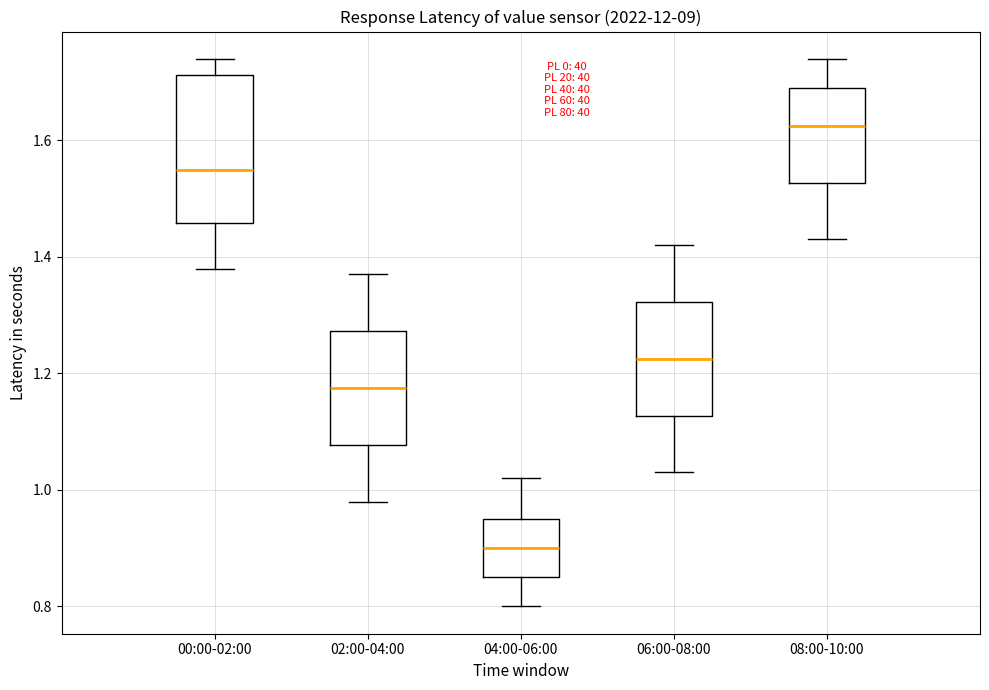

Reading left to right, read every box against the y-axis: the position of its median line, the range the box covers, and the ends of its whiskers. The values are not printed on the chart, so give them approximately, as read against the axis.

00:00-02:00: median 1.56, box 1.46 to 1.72, whiskers 1.38 to 1.74
02:00-04:00: median 1.18, box 1.08 to 1.28, whiskers 0.98 to 1.38
04:00-06:00: median 0.90, box 0.86 to 0.96, whiskers 0.80 to 1.02
06:00-08:00: median 1.22, box 1.12 to 1.32, whiskers 1.04 to 1.42
08:00-10:00: median 1.62, box 1.52 to 1.70, whiskers 1.44 to 1.74